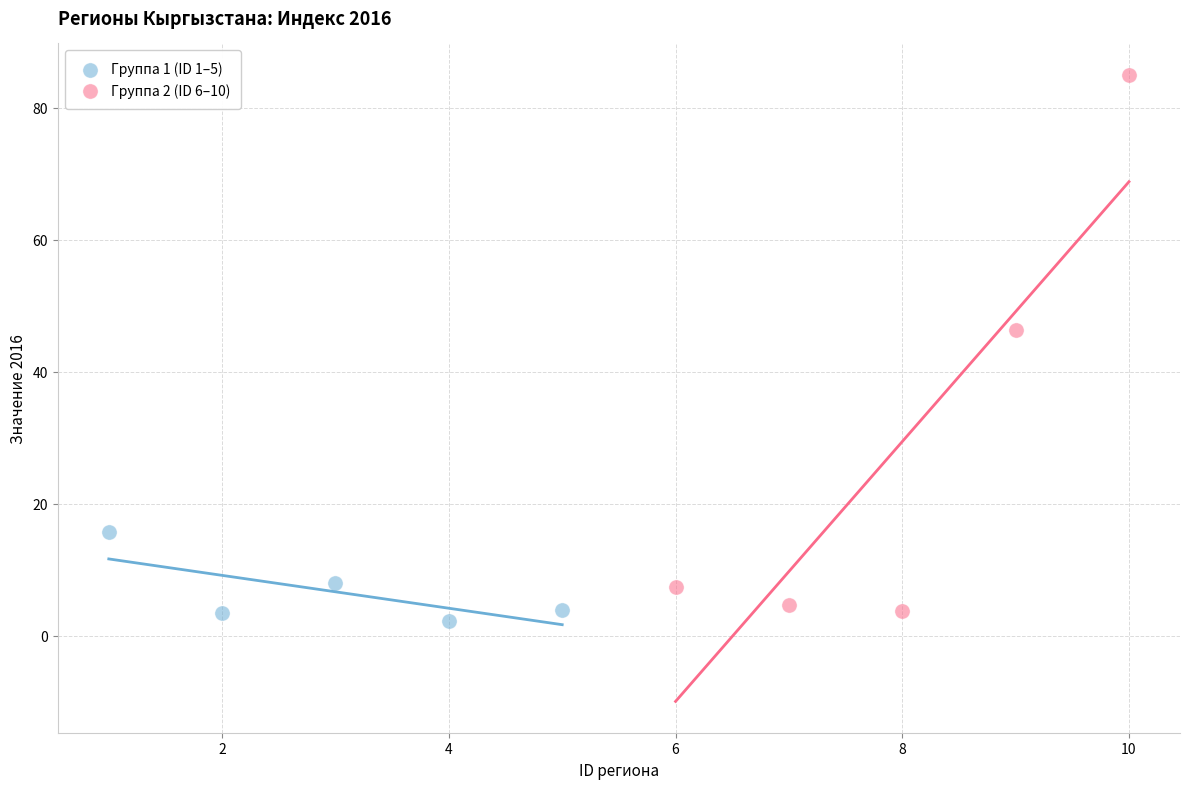

Which series has the widest spread of Y values?

Группа 2 (ID 6–10)